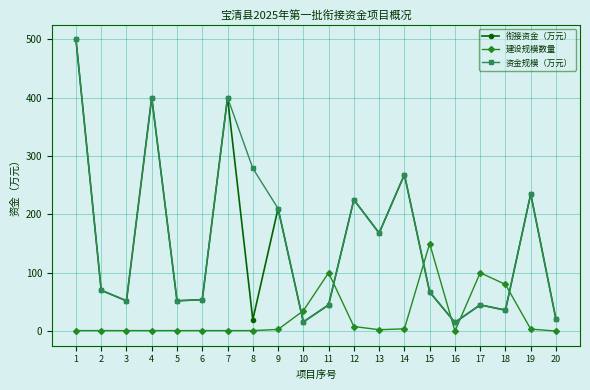

What is the maximum value for 建设规模数量?

150.0